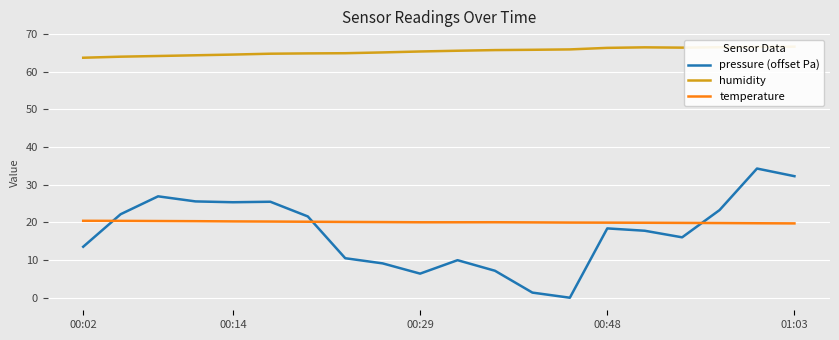

True or false: pressure (offset Pa) and temperature cross at least once.

True